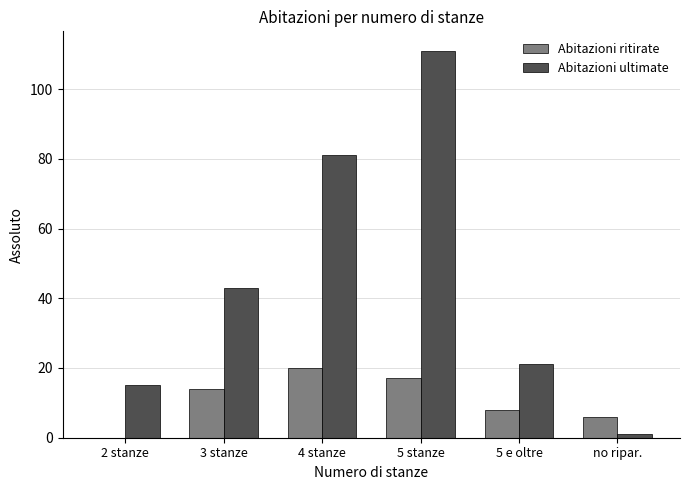

Which series changed the most between 2 stanze and 5 e oltre?

Abitazioni ritirate